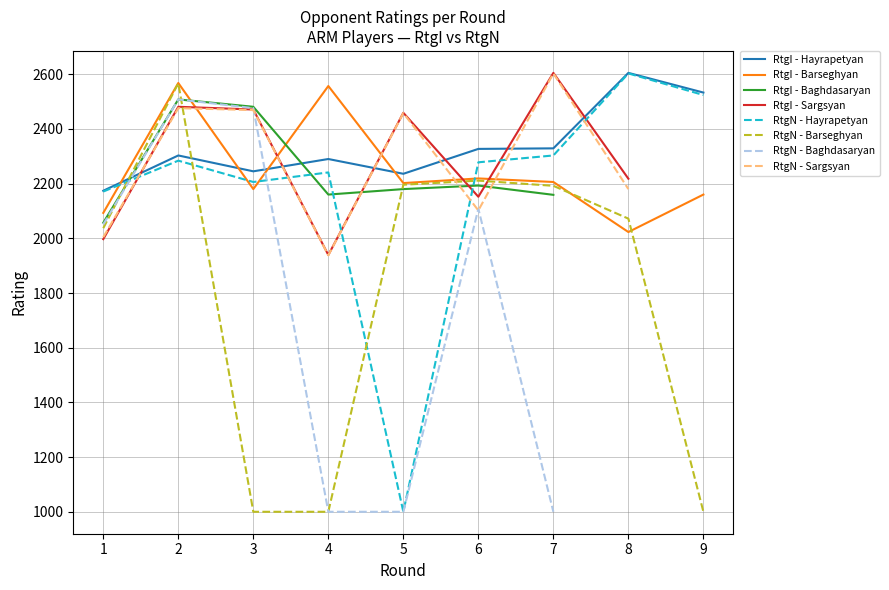

At which category is the sum across all series the highest?

2